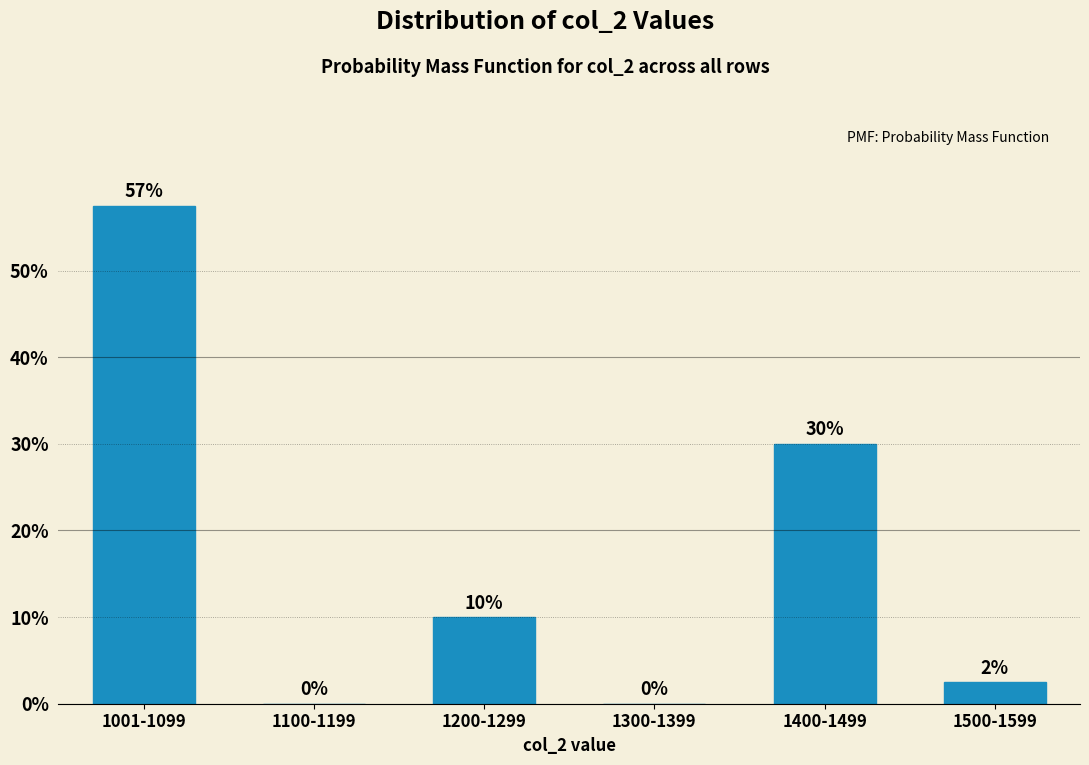

What is the maximum value shown in the chart?

57.5